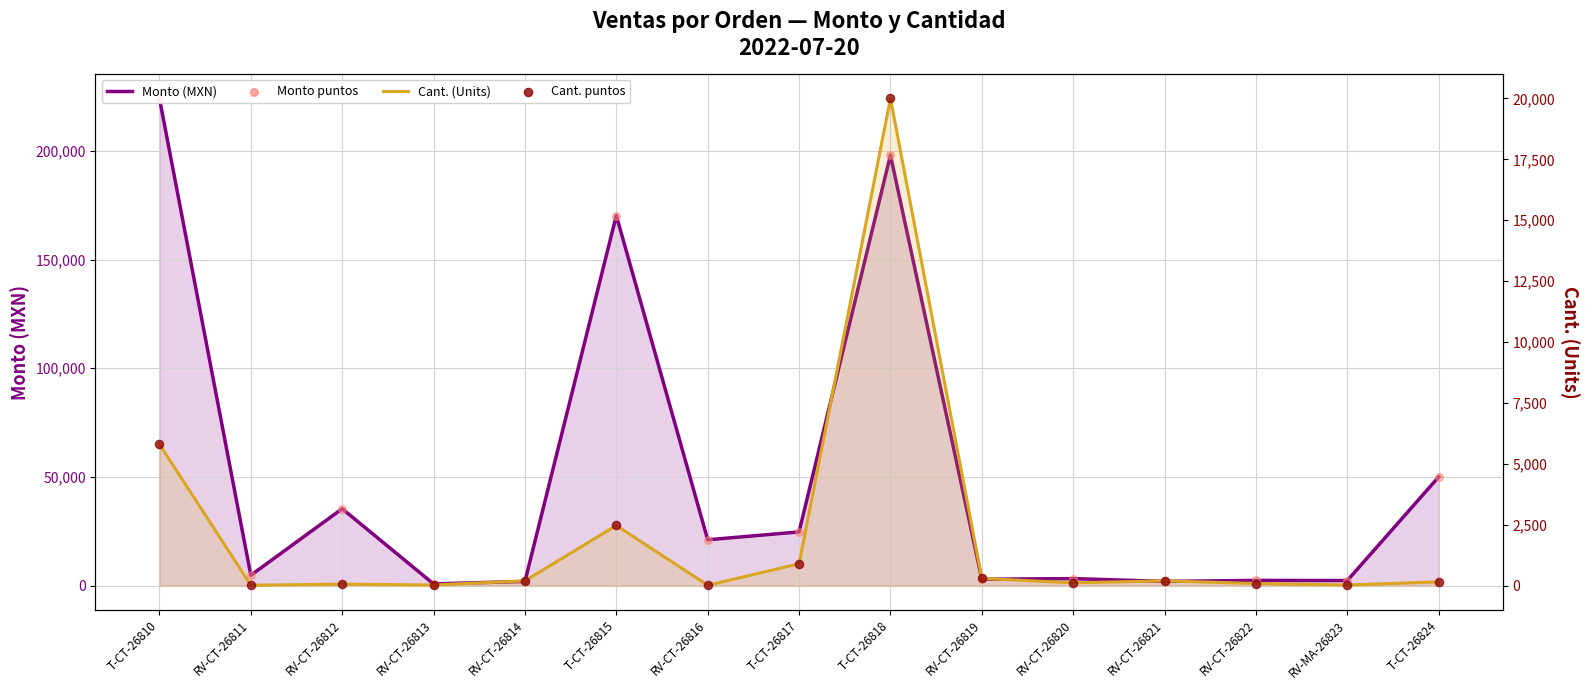

Which series has the largest Y range (max minus min)?

Monto (MXN)